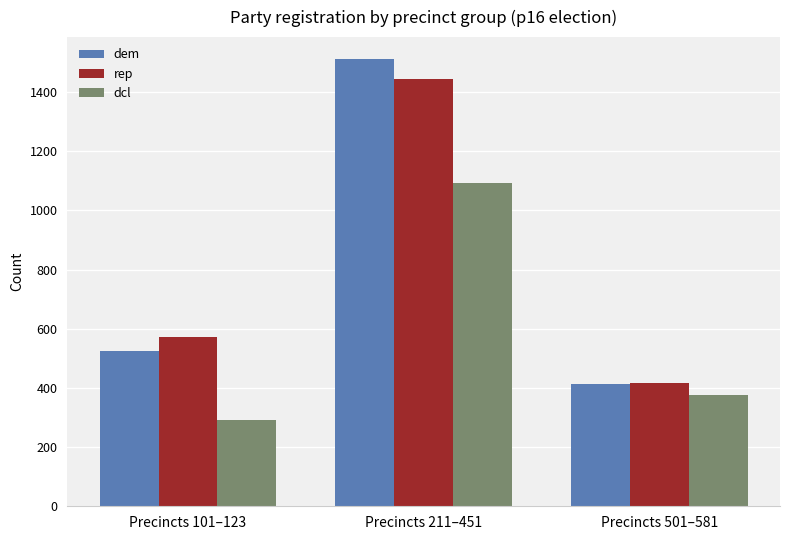

What is the value of the rep bar at the 2nd from the left?

1445